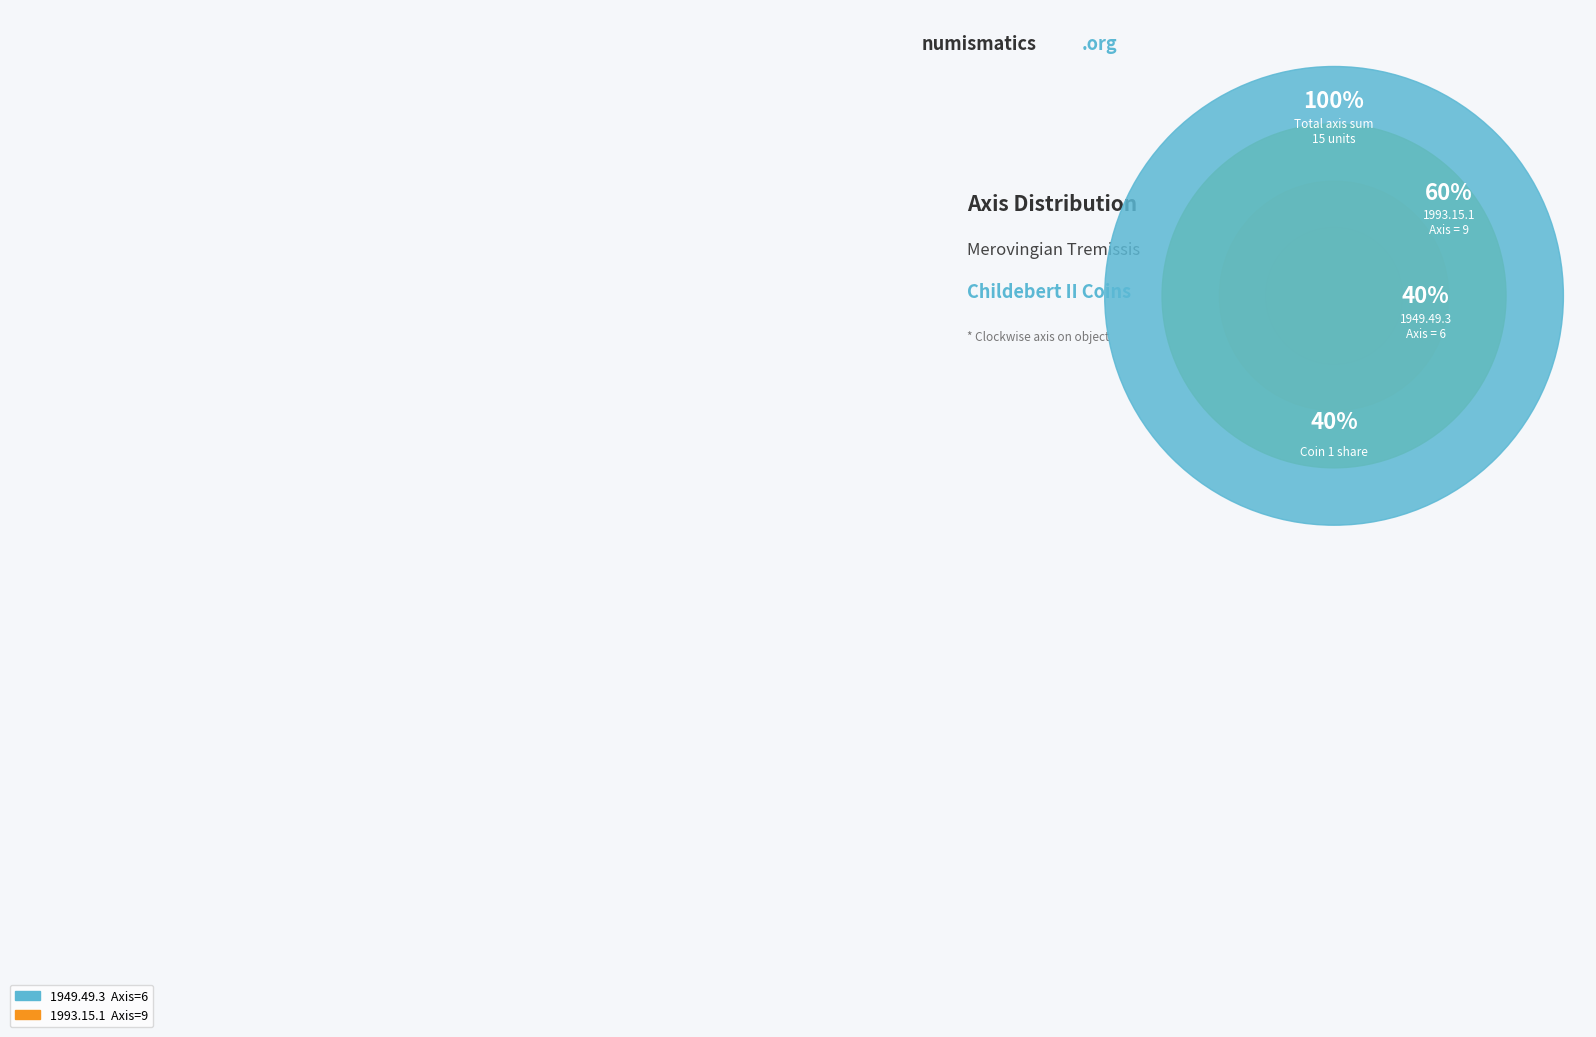

Approximately how many times larger is the value at 1949.49.3 (Axis=6) compared to 1993.15.1 (Axis=9)?

0.7